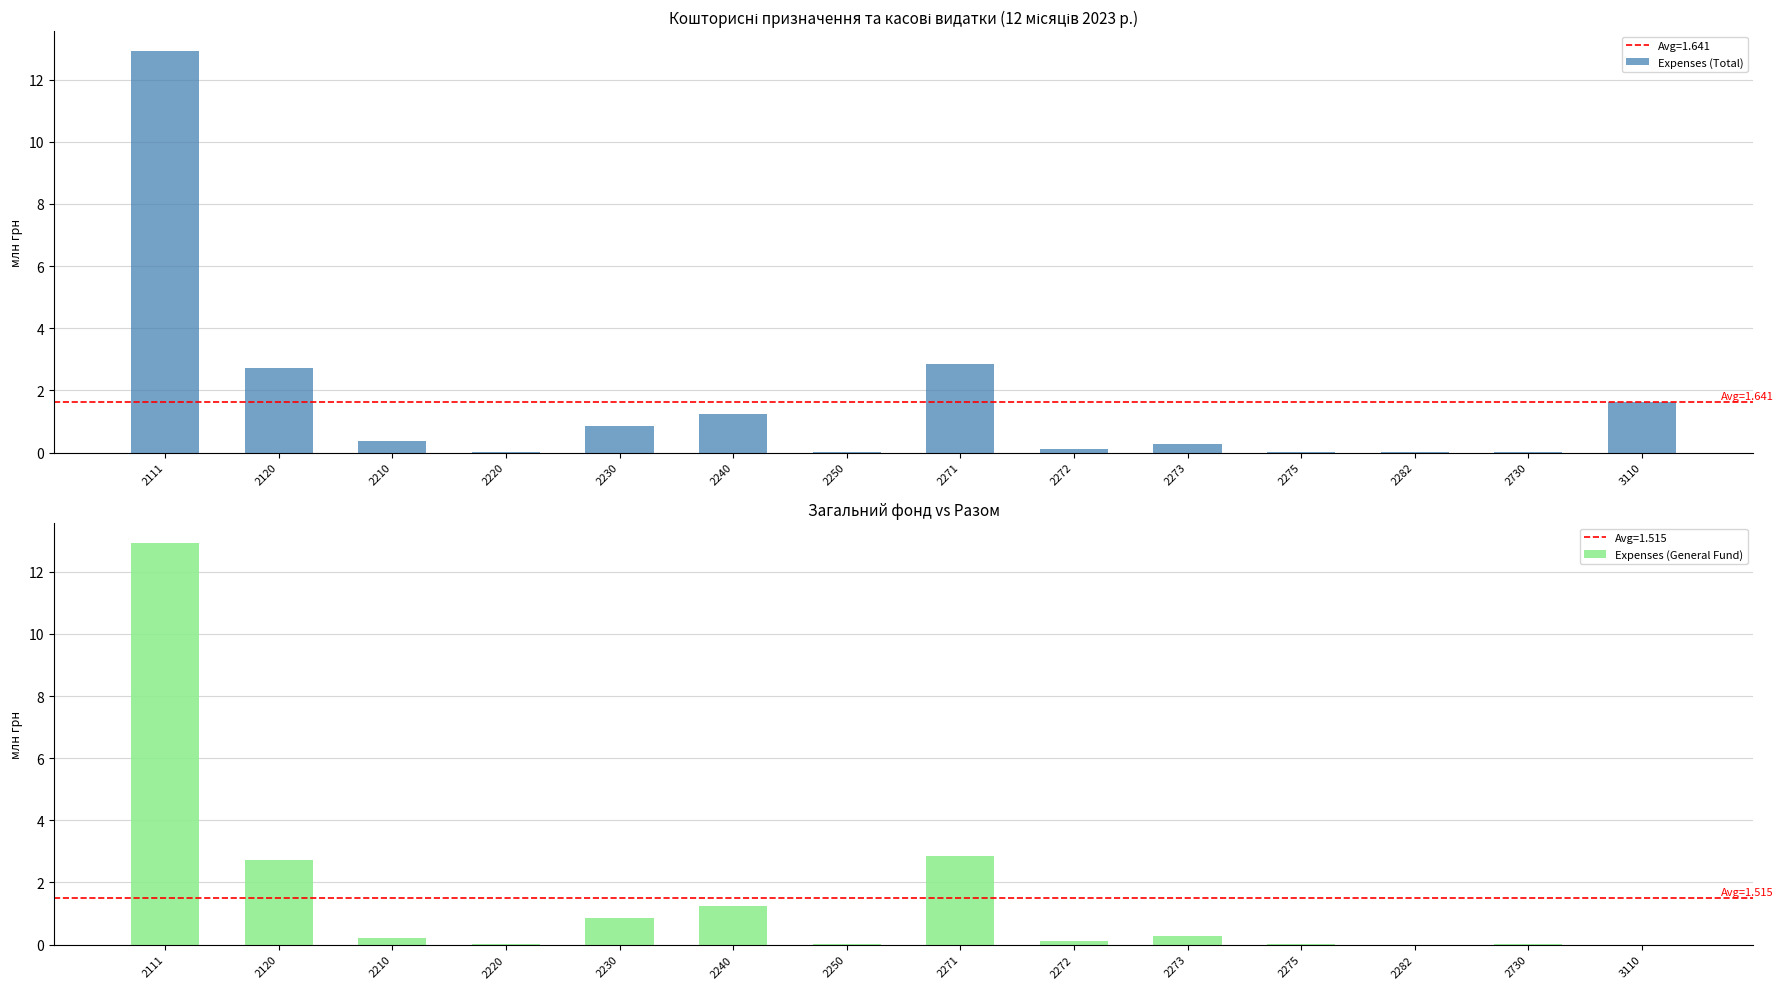

What is the sum of the Expenses (General Fund) values at 2210 and 2230?

1.1